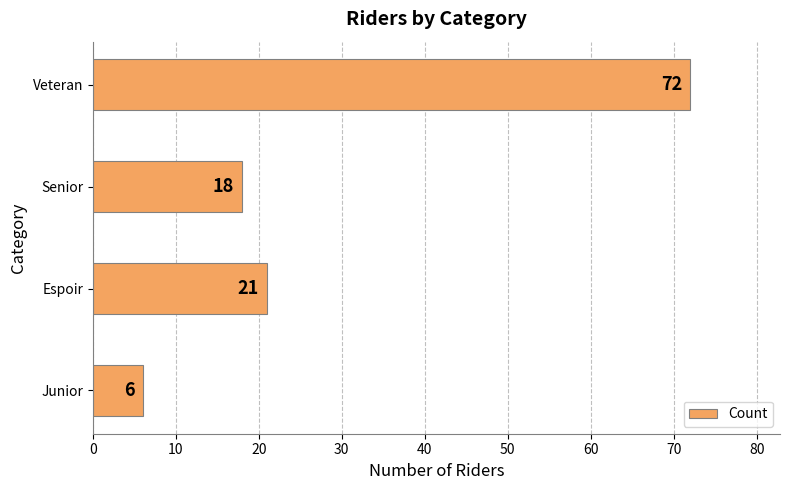

Between Junior and Espoir, which is larger?

Espoir